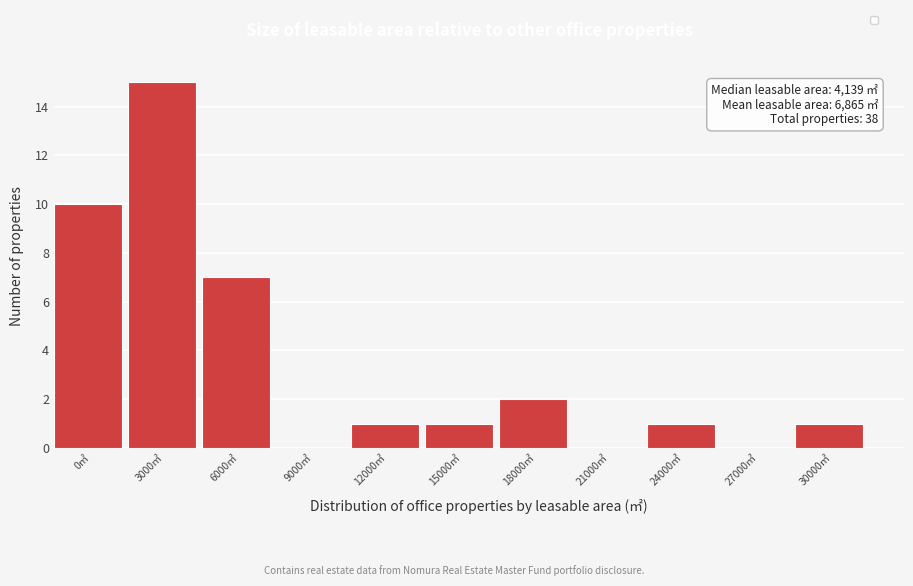

Reading left to right, what are all the values shown in this chart?

0㎡=10	3000㎡=15	6000㎡=7	9000㎡=0	12000㎡=1	15000㎡=1	18000㎡=2	21000㎡=0	24000㎡=1	27000㎡=0	30000㎡=1